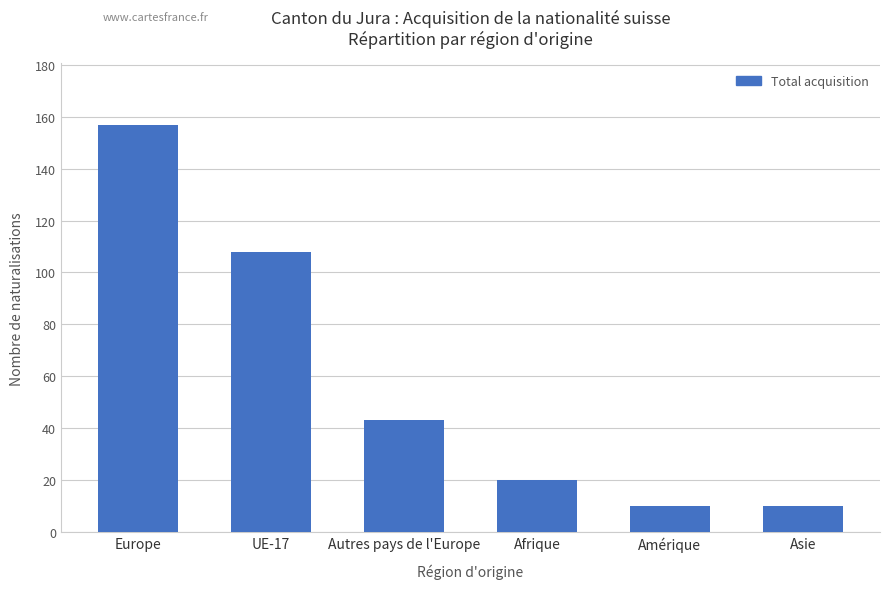

At which label is the value closest to 83?

UE-17